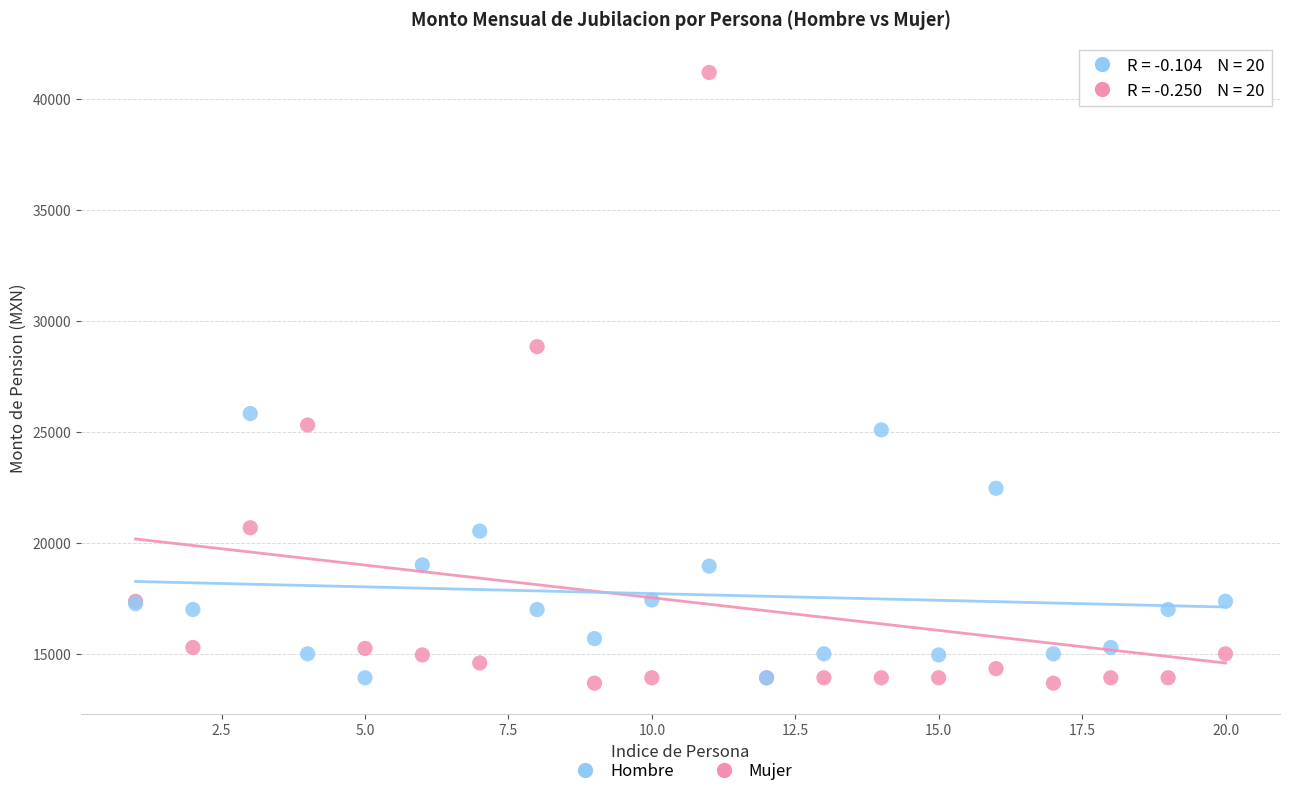

Which series has the largest Y range (max minus min)?

Mujer